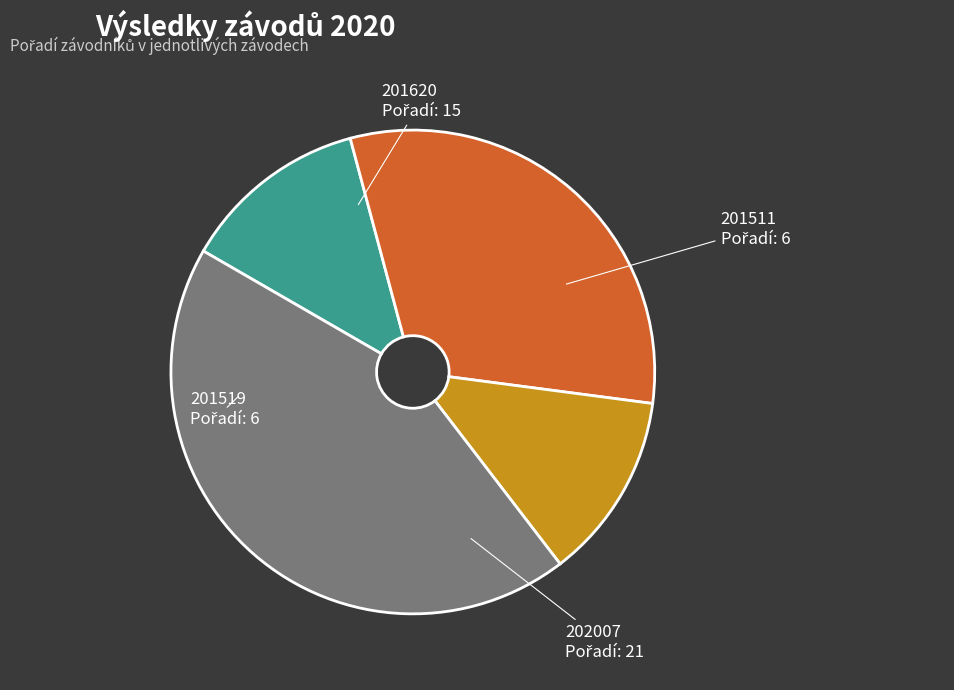

Is there a majority slice in this chart?

No